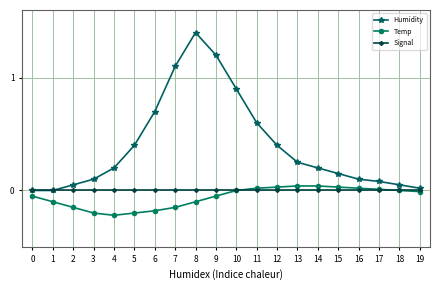

Which series changed the most between 2 and 14?

Temp